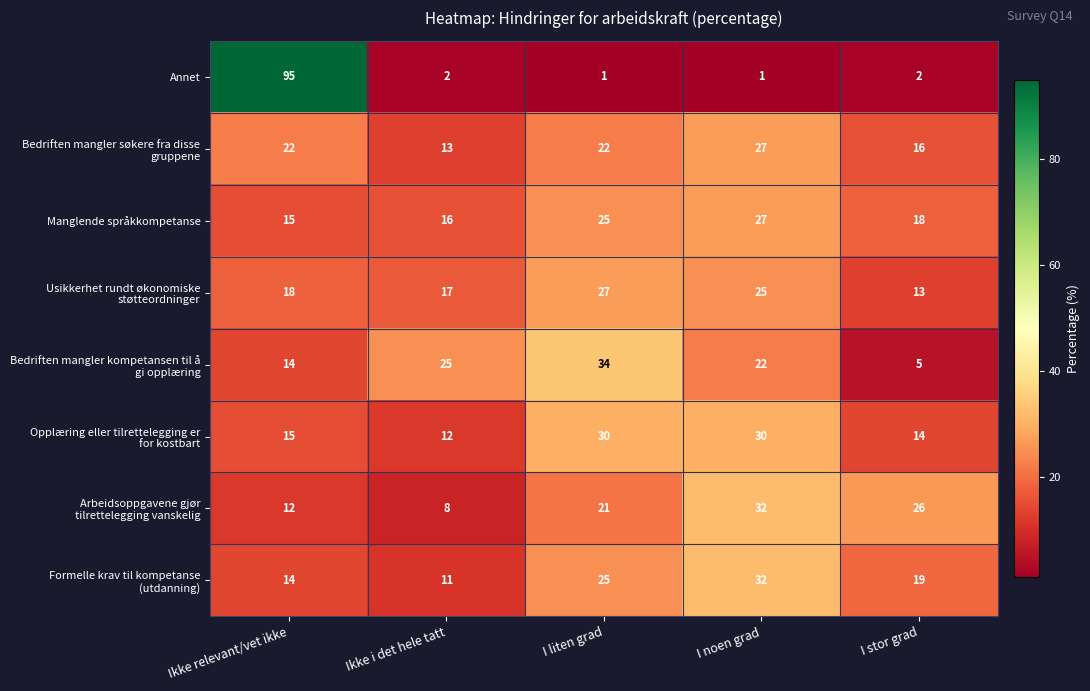

Between Ikke relevant/vet ikke and I liten grad, which series saw the biggest shift?

Annet